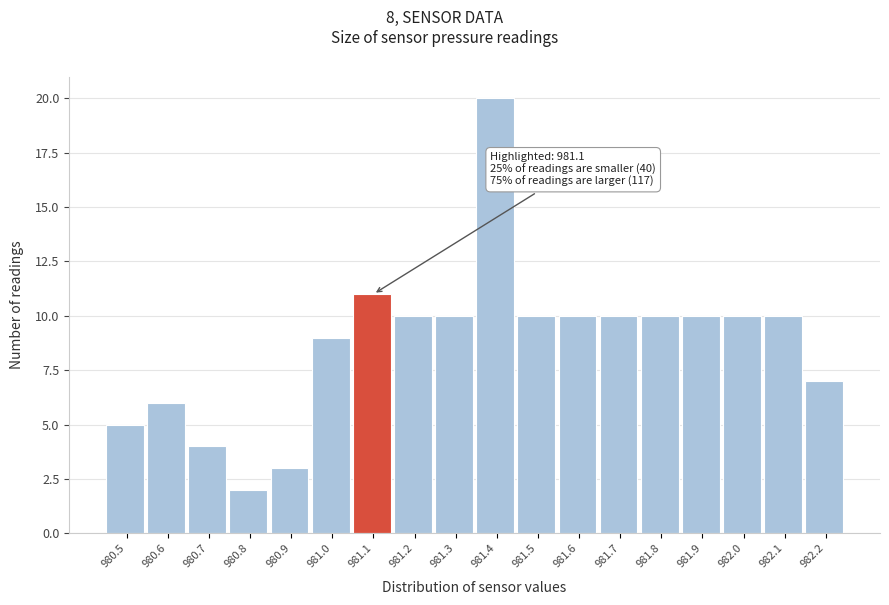

Reading left to right, what are all the values shown in this chart?

5	6	4	2	3	9	11	10	10	20	10	10	10	10	10	10	10	7